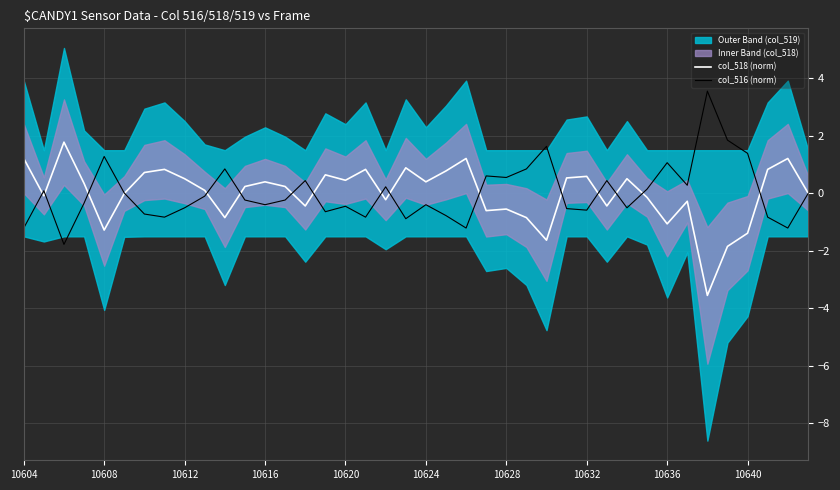

Where does the col_518 (norm) series first go above 0?

10604